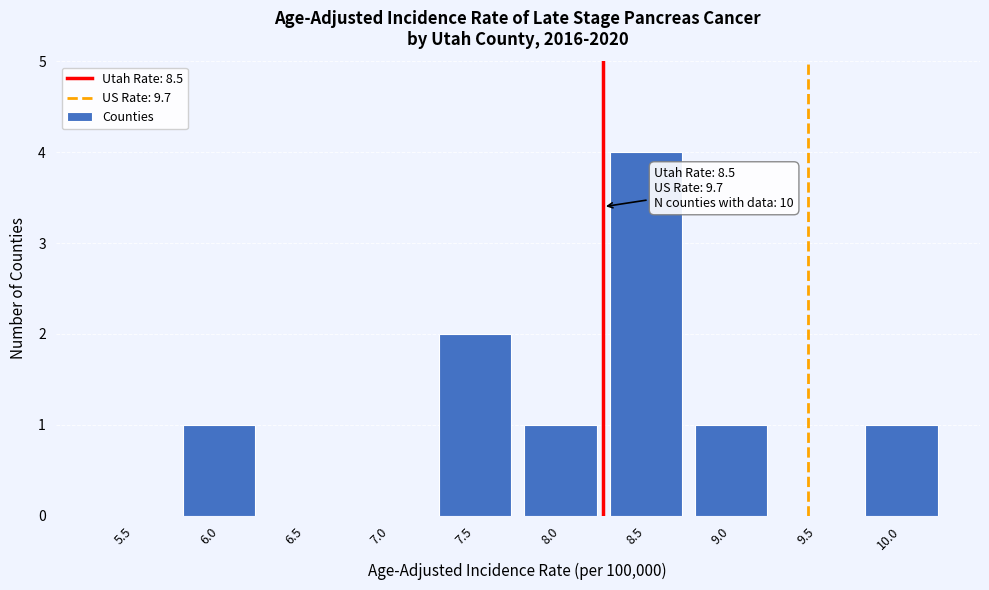

Reading left to right, transcribe all the data shown in this chart.

5.5=0	6.0=1	6.5=0	7.0=0	7.5=2	8.0=1	8.5=4	9.0=1	9.5=0	10.0=1